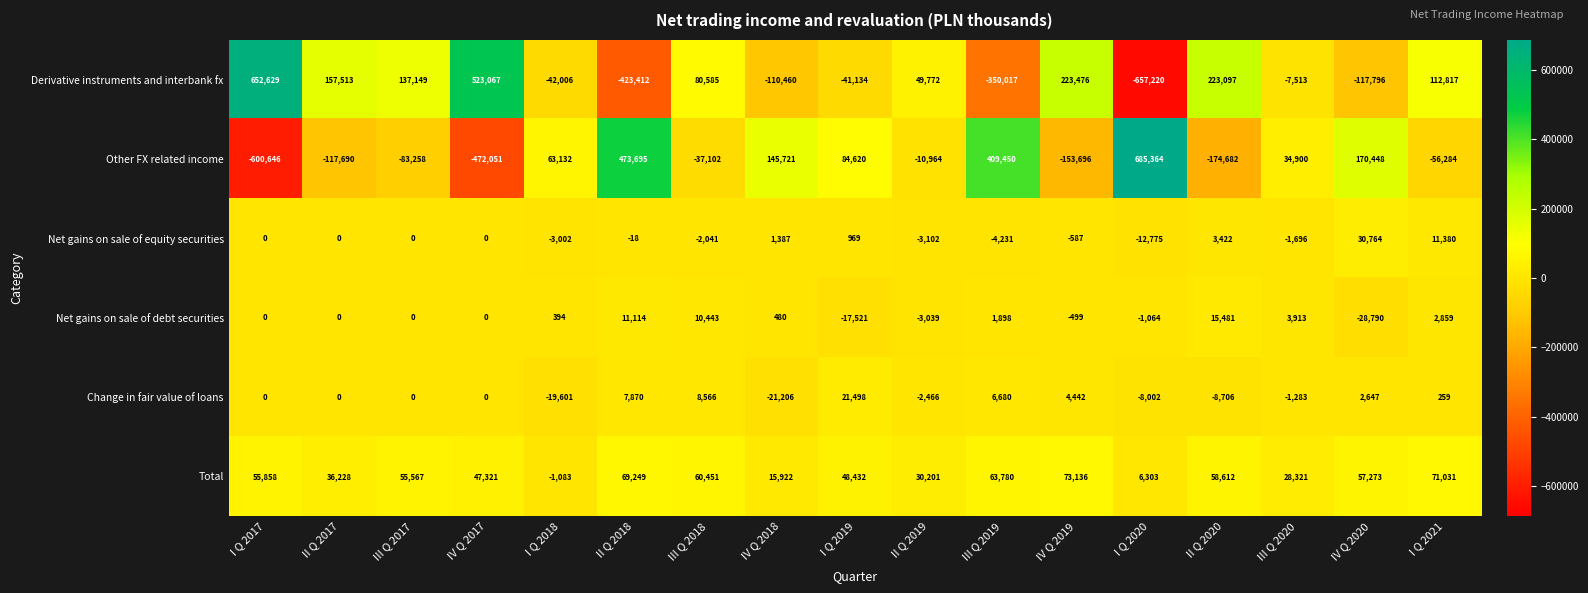

Read the Net gains on sale of debt securities value at IV Q 2018, to the nearest 50.

500